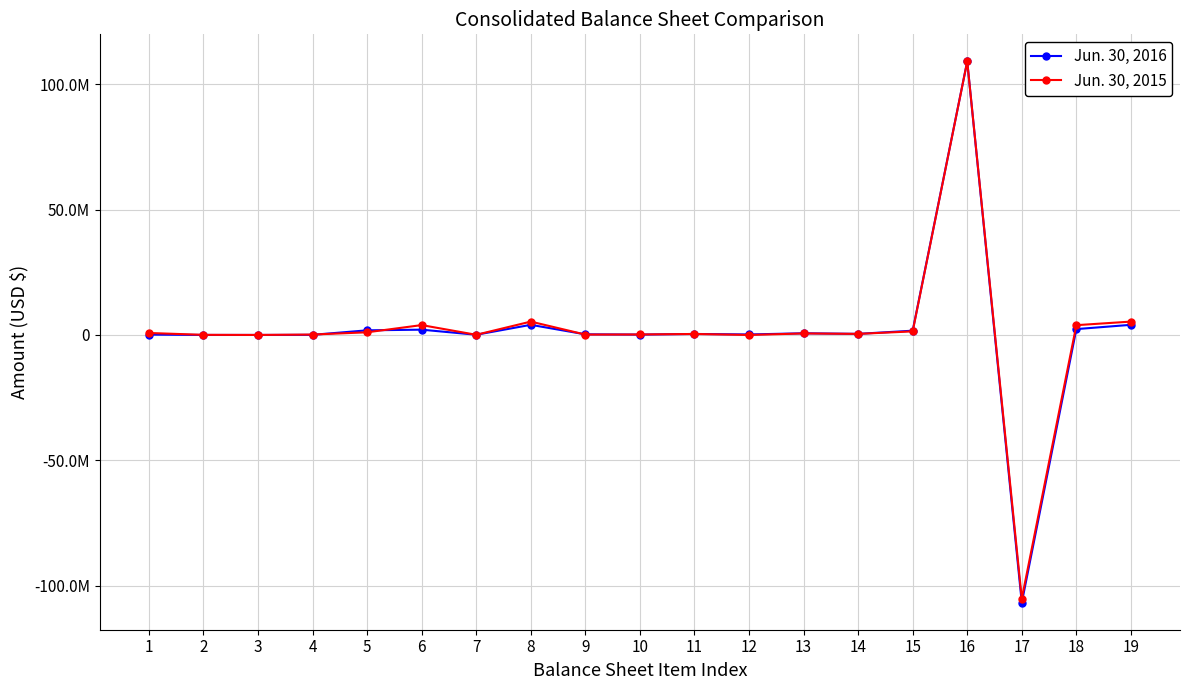

What is the difference between the maximum and second lowest values in the Jun. 30, 2015 series?

109159300